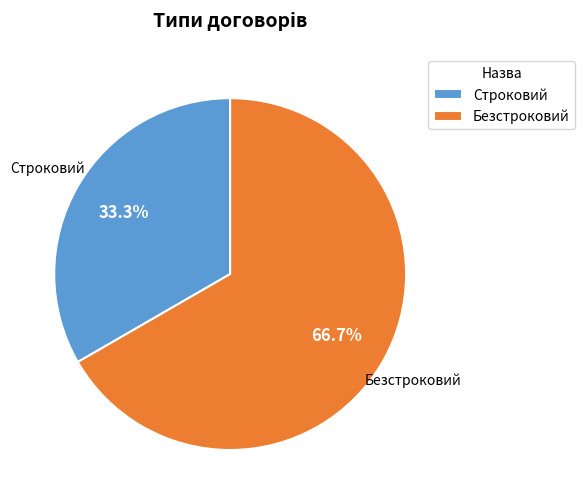

Which slice is the largest?

Безстроковий